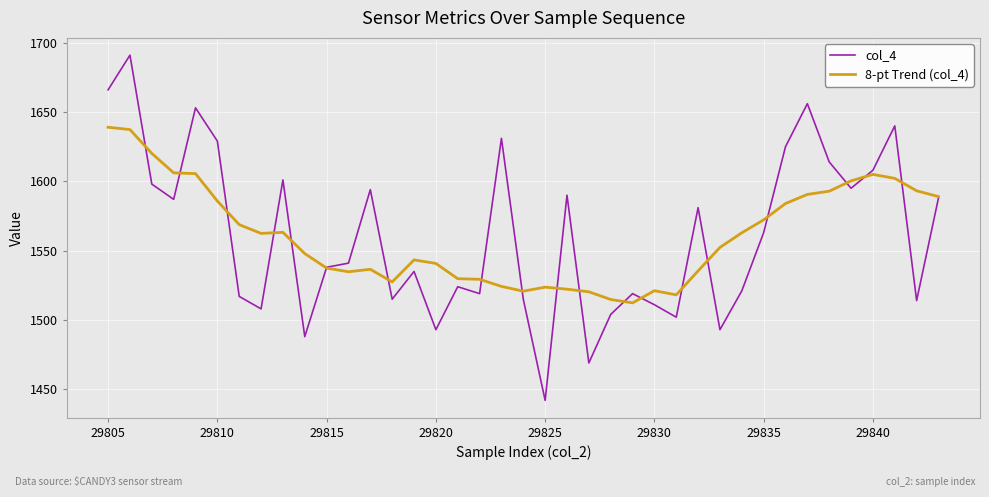

Which series has the largest range (max minus min)?

col_4